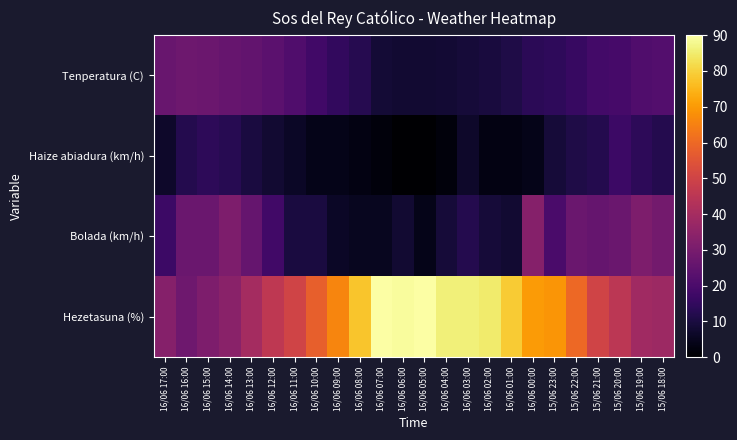

Which series has the largest total across all categories?

Hezetasuna (%)